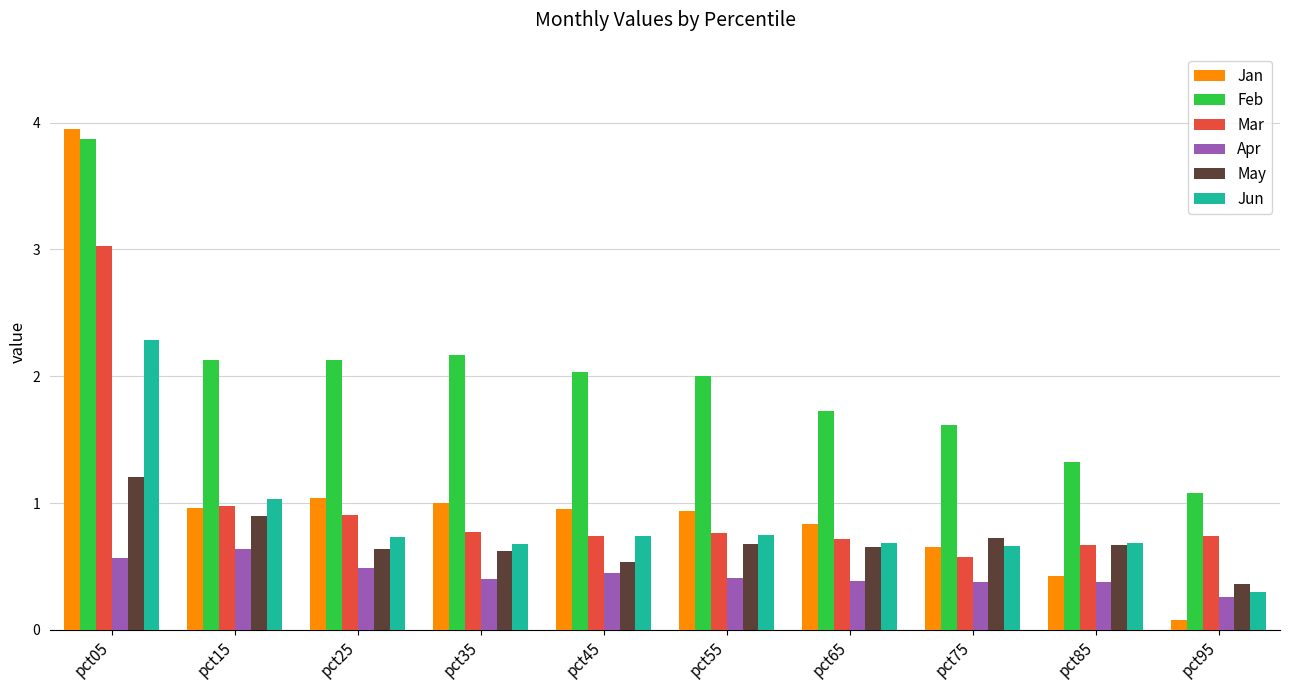

List the series in order of their peak value, lowest first.

Apr, May, Jun, Mar, Feb, Jan